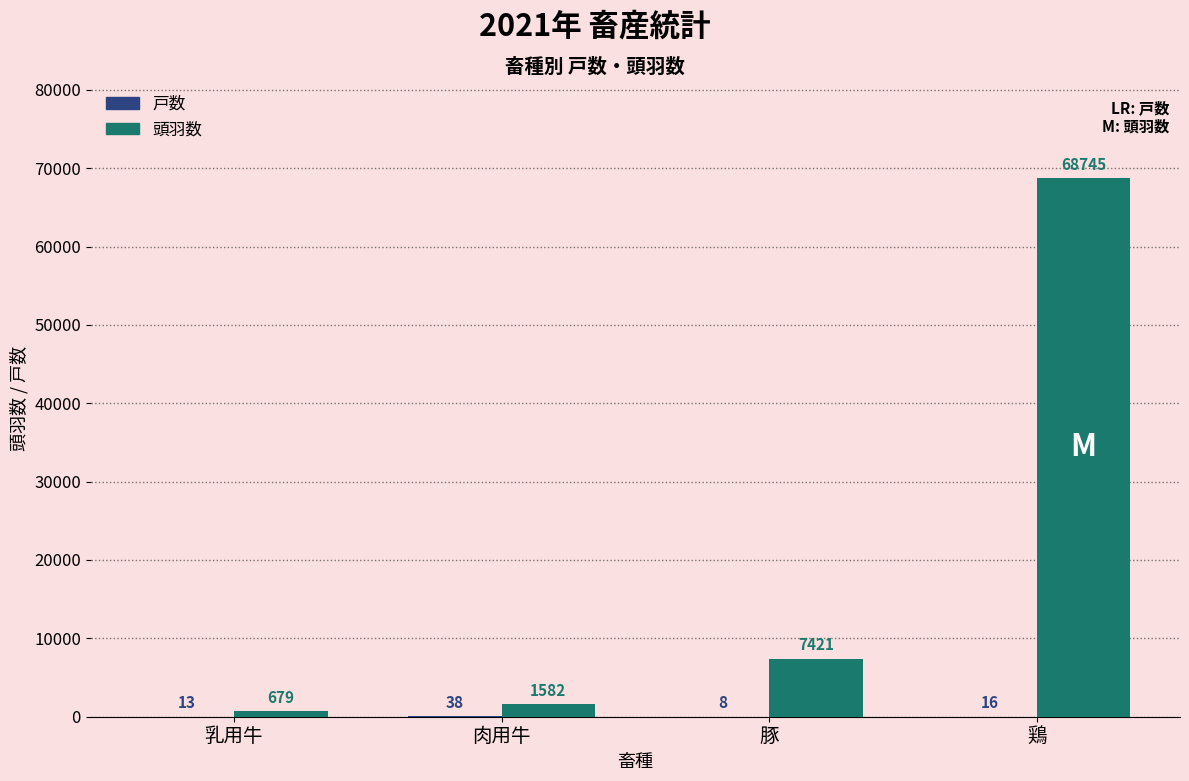

At which category is the sum across all series the highest?

鶏